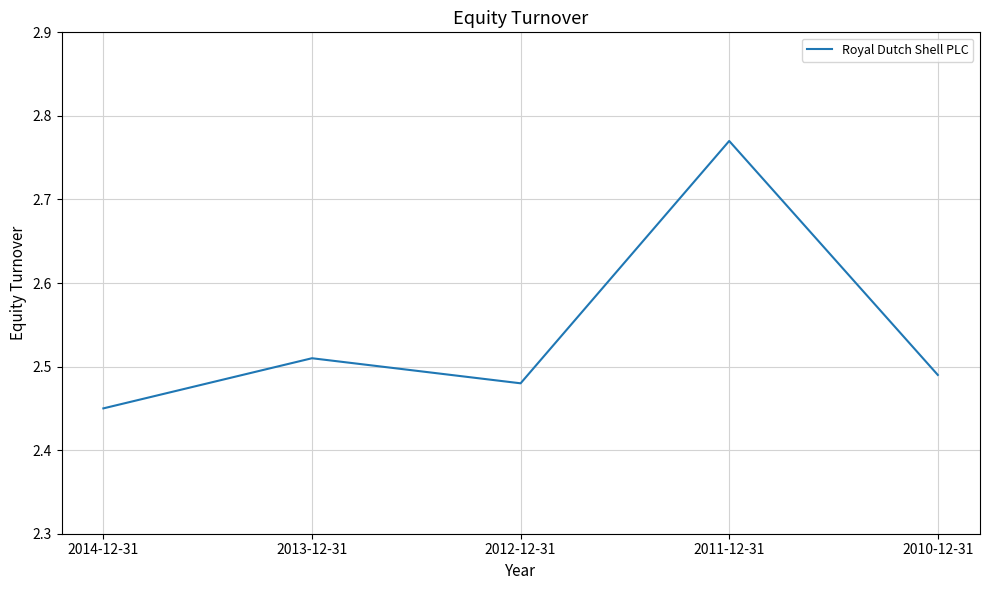

List the labels in order of value, largest first.

2011-12-31, 2013-12-31, 2010-12-31, 2012-12-31, 2014-12-31